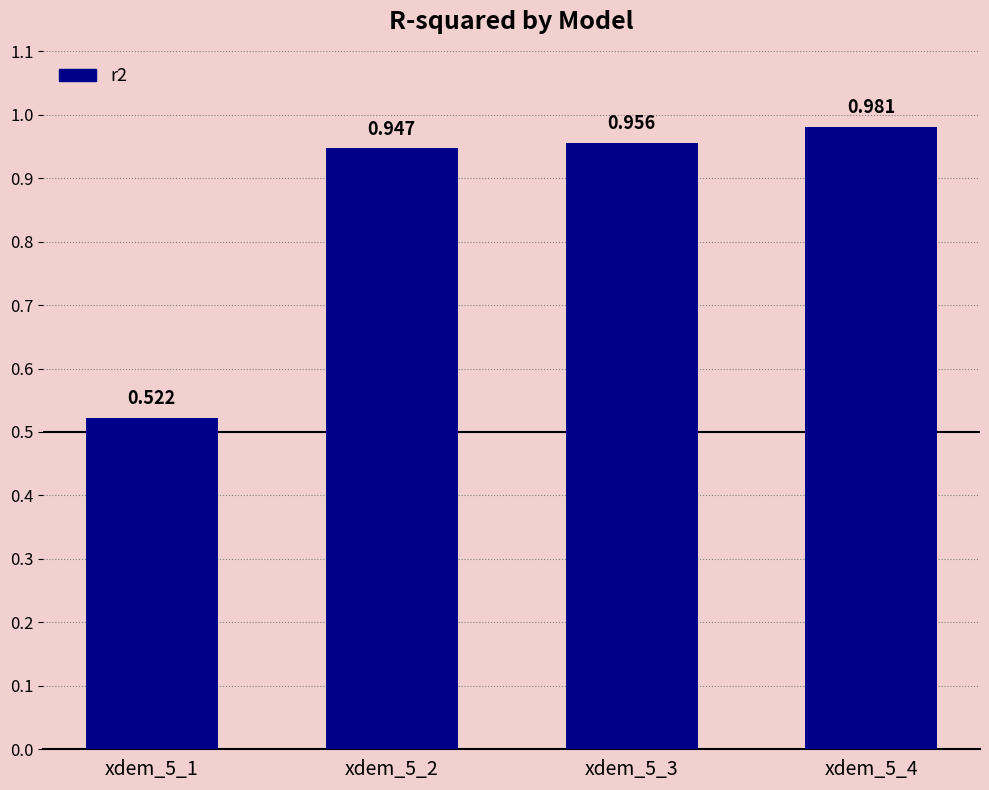

What is the value of the 1st bar from the left?

0.5